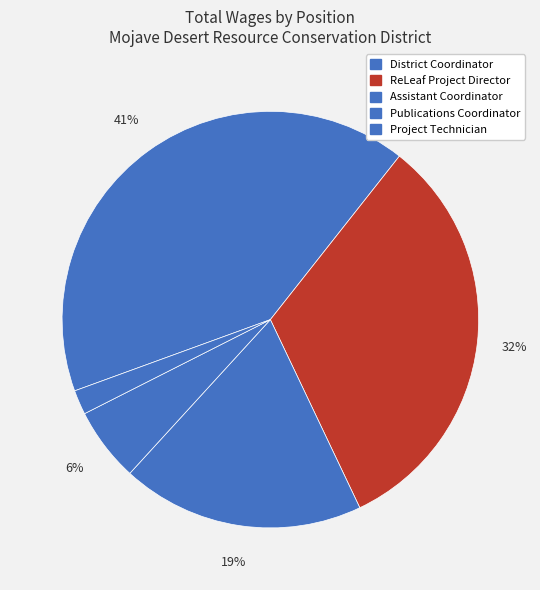

What percentage do Project Technician and ReLeaf Project Director together represent?

34.2%